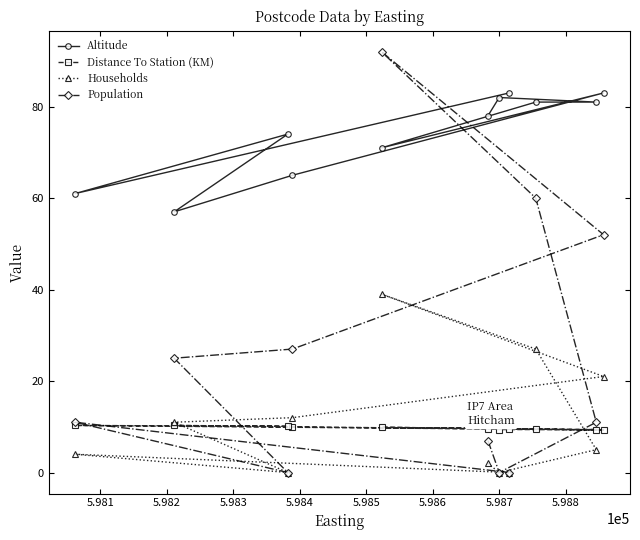

What is the maximum value for Population?

92.0